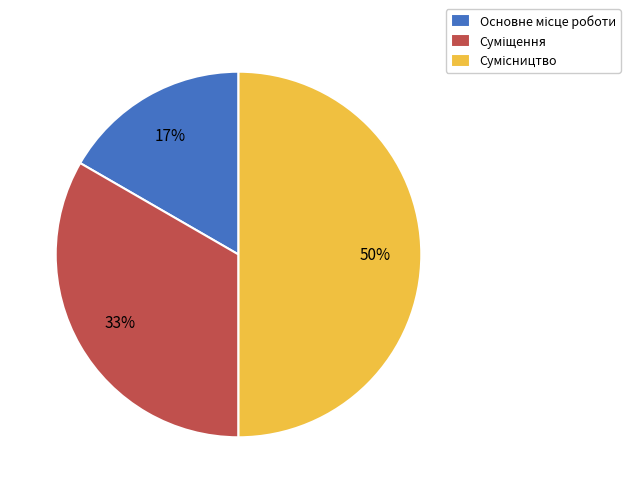

To the nearest percent, what is the average slice percentage?

33%